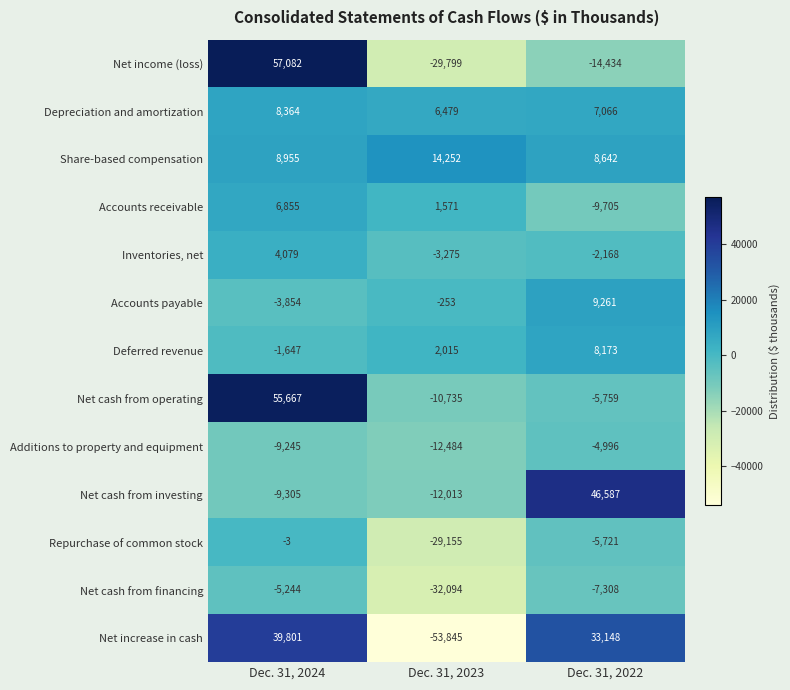

Which series has the largest range (max minus min)?

Net increase in cash